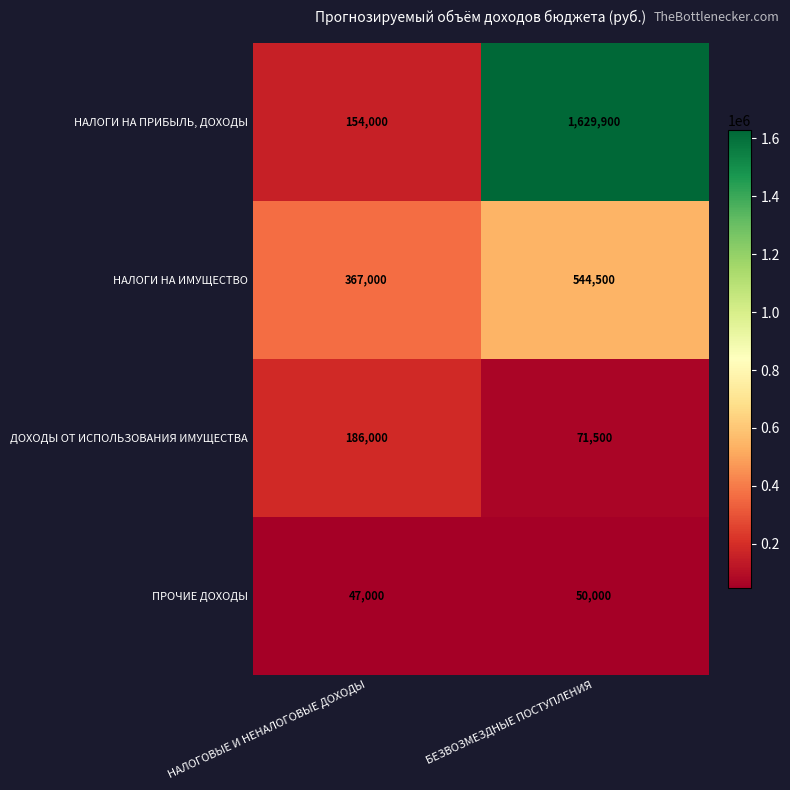

Rank the series at НАЛОГОВЫЕ И НЕНАЛОГОВЫЕ ДОХОДЫ from lowest to highest value.

ПРОЧИЕ ДОХОДЫ, НАЛОГИ НА ПРИБЫЛЬ, ДОХОДЫ, ДОХОДЫ ОТ ИСПОЛЬЗОВАНИЯ ИМУЩЕСТВА, НАЛОГИ НА ИМУЩЕСТВО